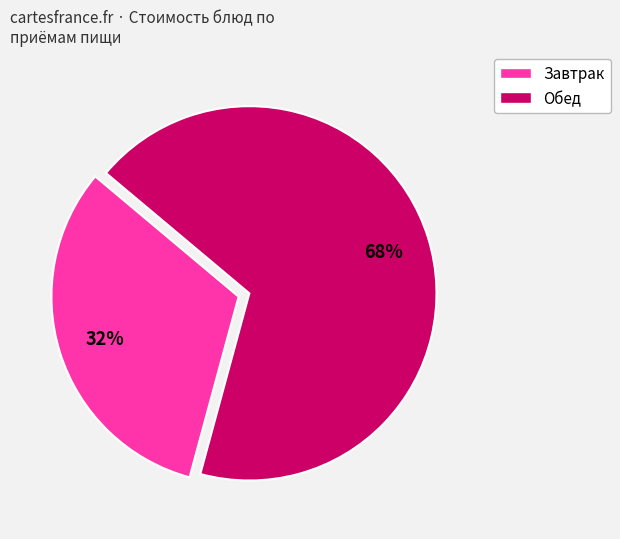

Is there a majority slice in this chart?

Yes